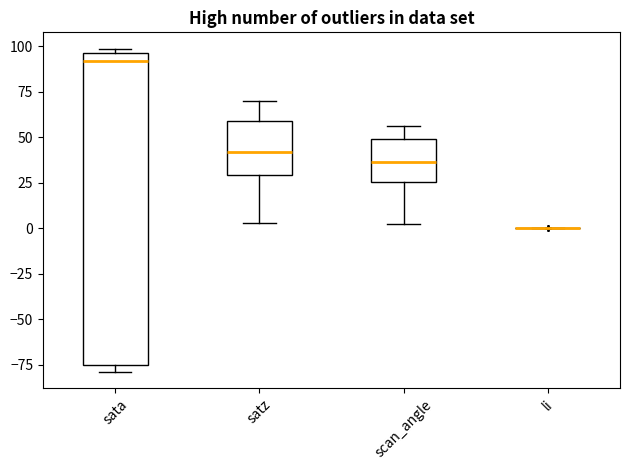

Where does the lower whisker of the box for satz end on the y-axis? The values are not printed on the chart, so give them approximately, as read against the axis.

5